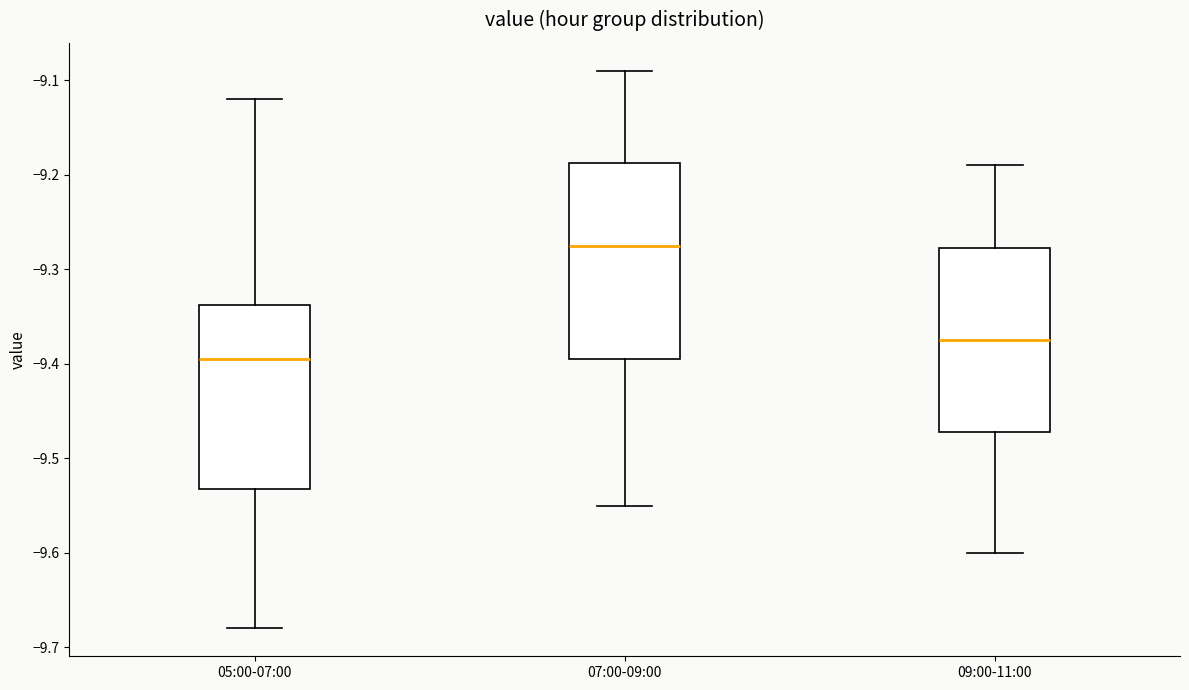

Reading left to right, transcribe this box plot: for each box, give where its median line is, the range the box spans, and where its two whiskers end, as read against the y-axis. The values are not printed on the chart, so give them approximately, as read against the axis.

05:00-07:00: median -9.39, box -9.53 to -9.34, whiskers -9.68 to -9.12
07:00-09:00: median -9.27, box -9.39 to -9.19, whiskers -9.55 to -9.09
09:00-11:00: median -9.37, box -9.47 to -9.28, whiskers -9.60 to -9.19